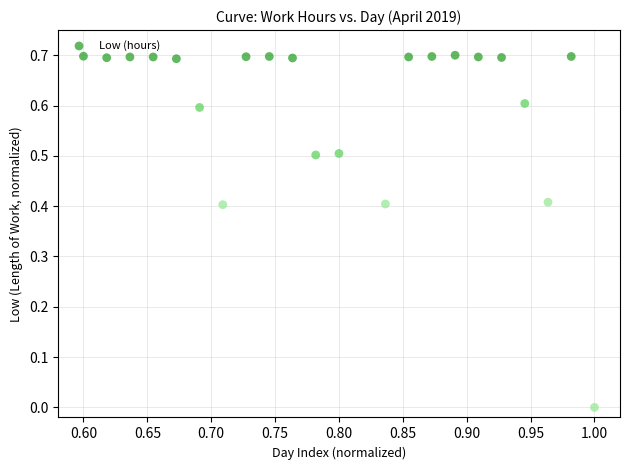

What is the range of Y values (max minus min)?

0.7